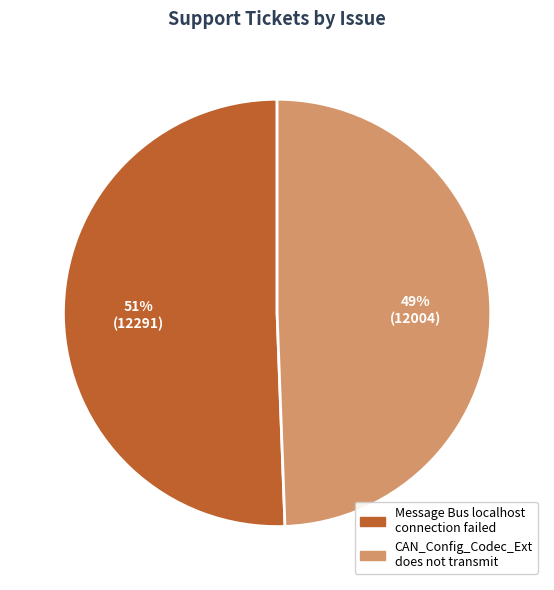

Count the number of slices in the pie.

2